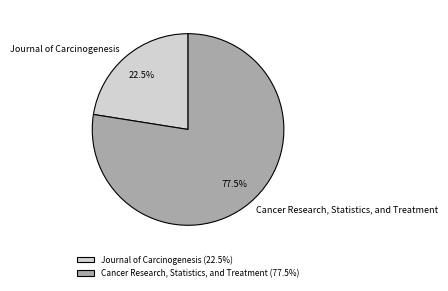

What is the total percentage of Cancer Research, Statistics, and Treatment and Journal of Carcinogenesis?

100.0%